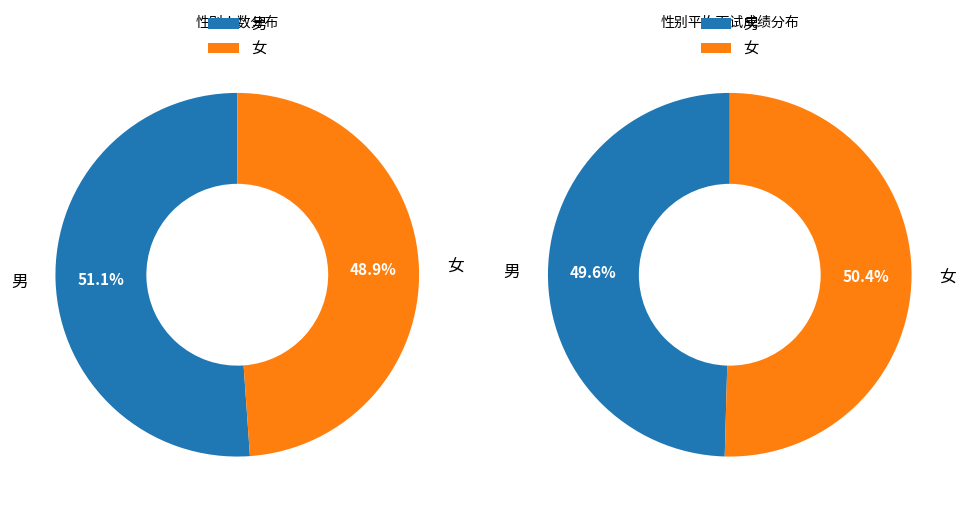

How many segments does this pie chart have?

2